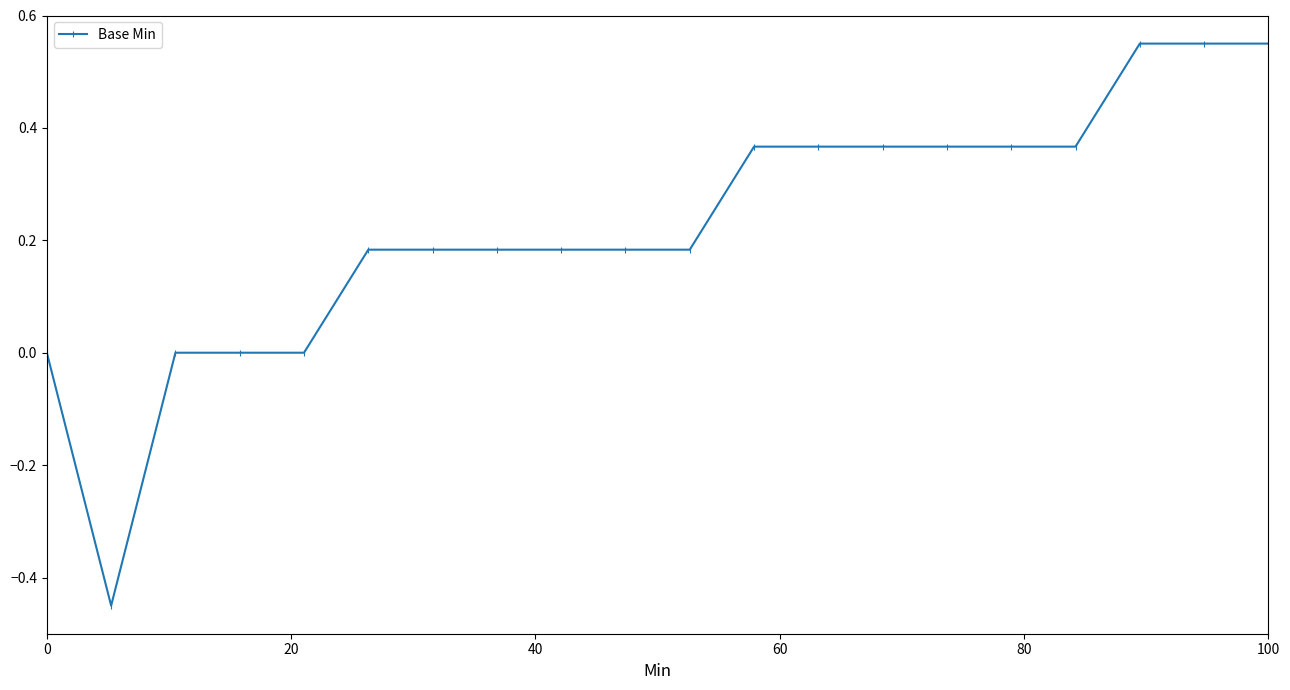

What is the sum of all values?

4.5